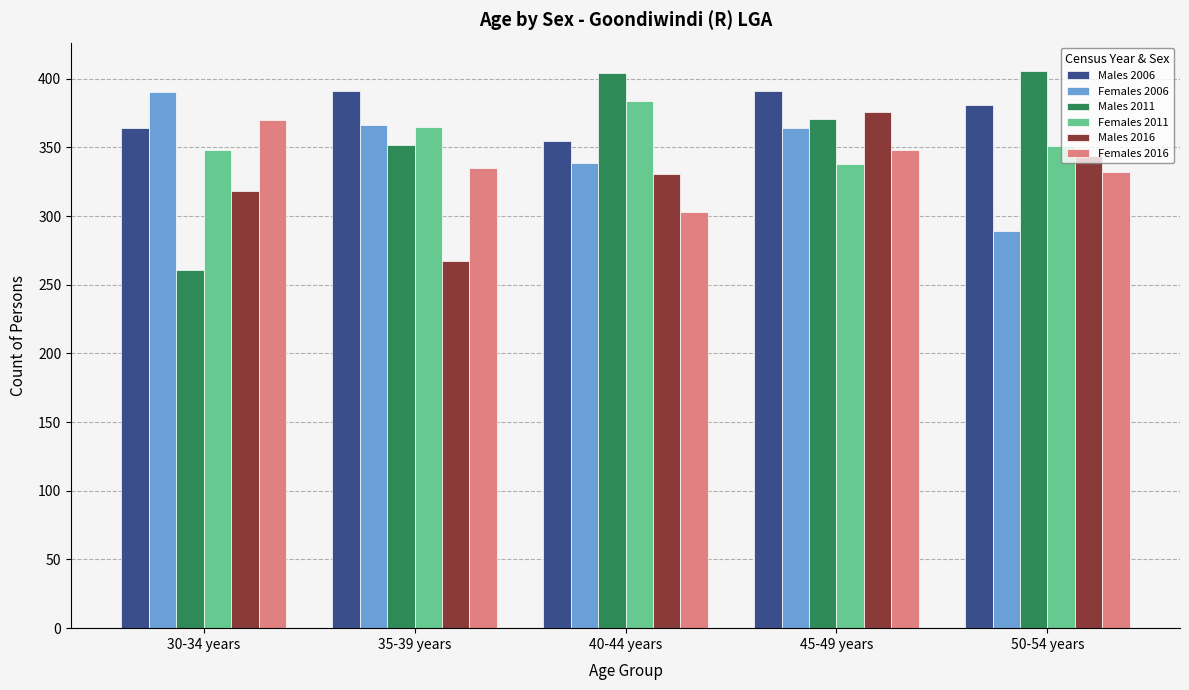

Rank the series at 40-44 years from highest to lowest value.

Males 2011, Females 2011, Males 2006, Females 2006, Males 2016, Females 2016